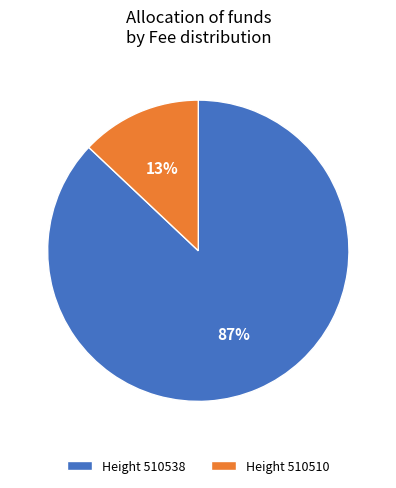

Rank the categories by value from highest to lowest.

Height 510538, Height 510510